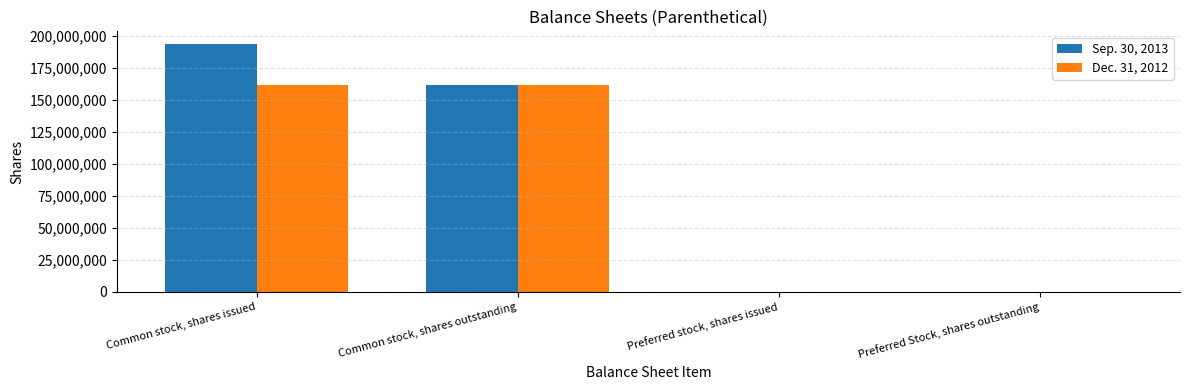

What is the total value across all series at Common stock, shares outstanding?

322606392